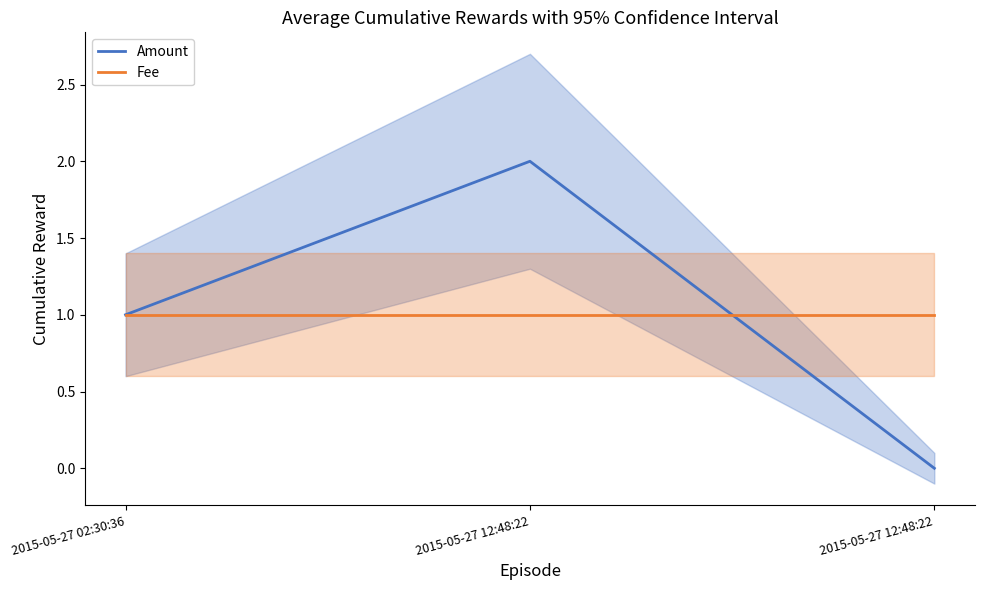

The Amount series shows -1 at 2015-05-27 12:48:22. True or false?

False